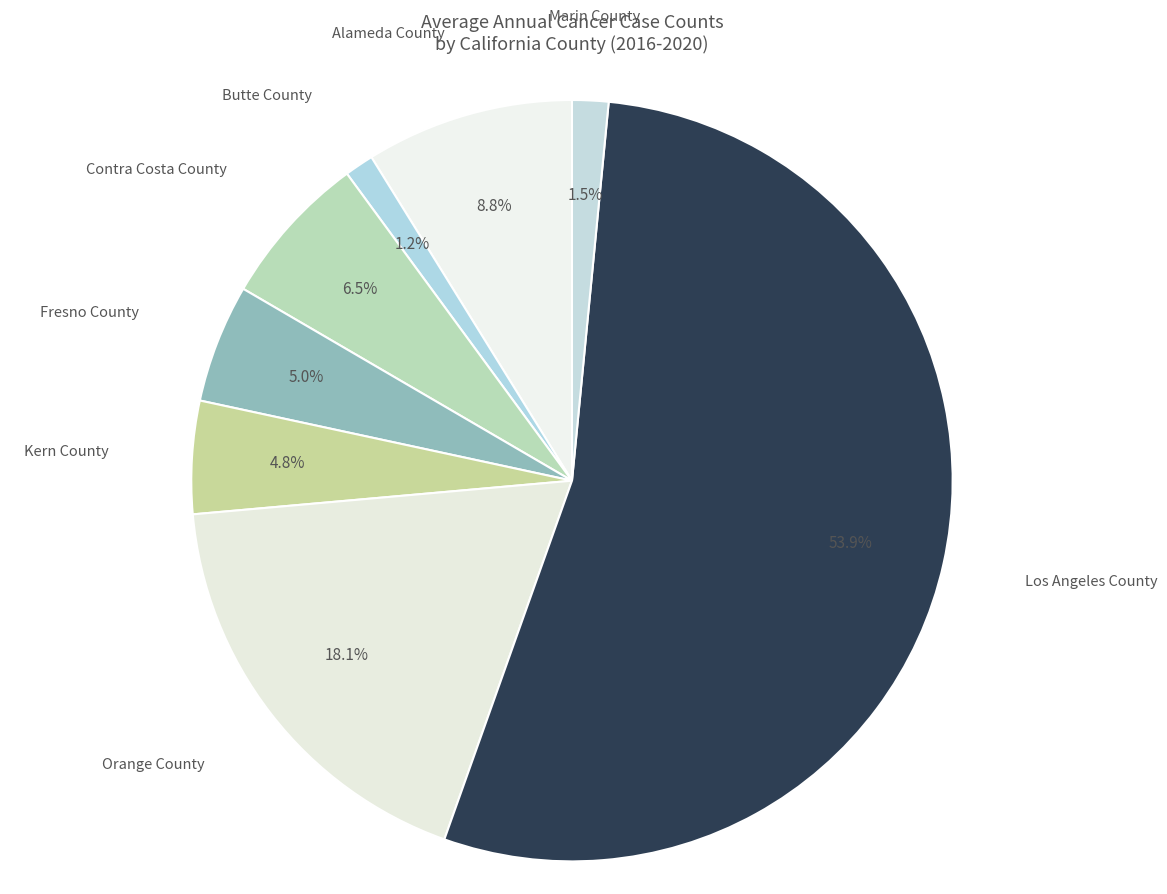

How many slices are in this pie chart?

8